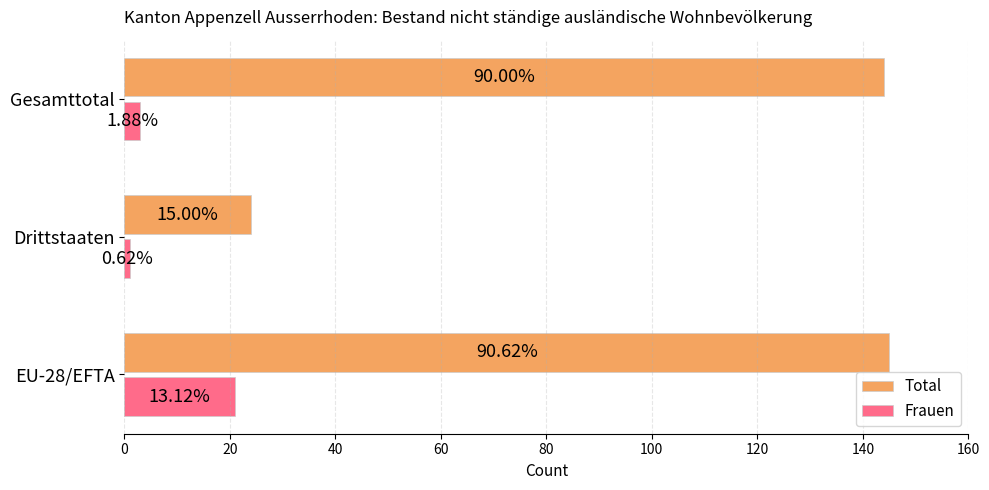

Reading left to right, extract all data points from this chart.

Total: 145	24	144
Frauen: 21	1	3